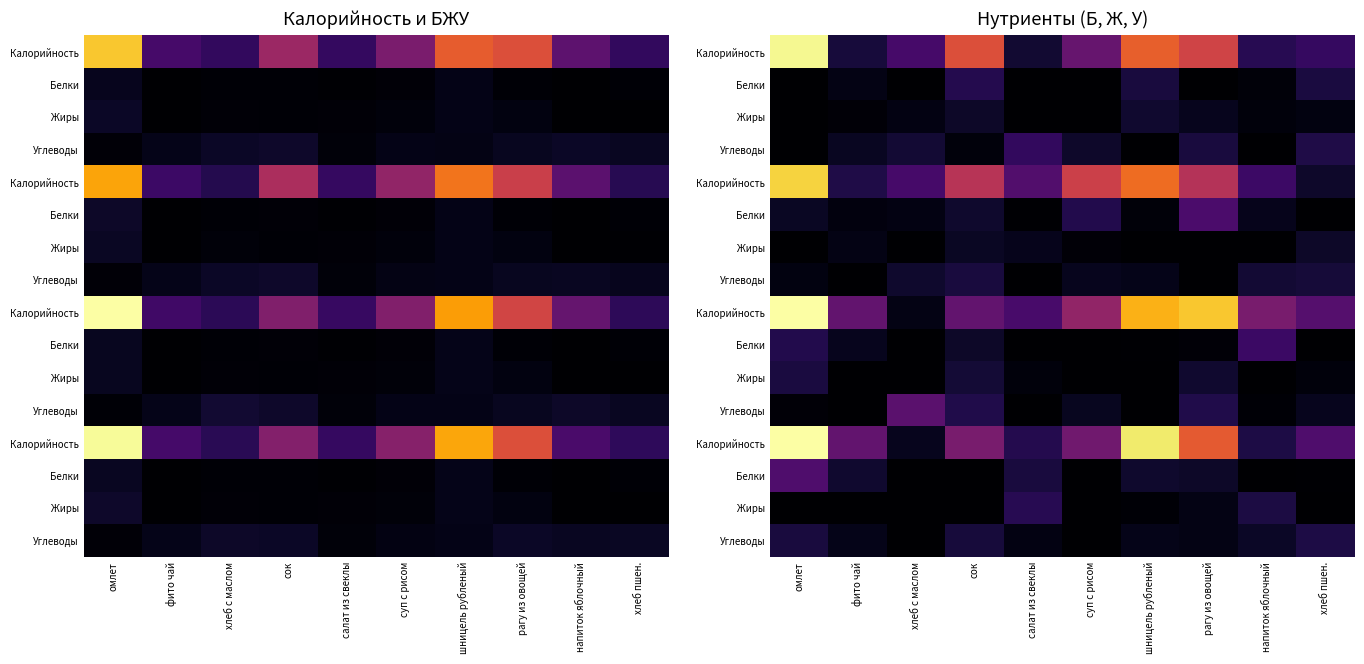

What is the difference between the highest and lowest values at шницель рубленый?

0.9